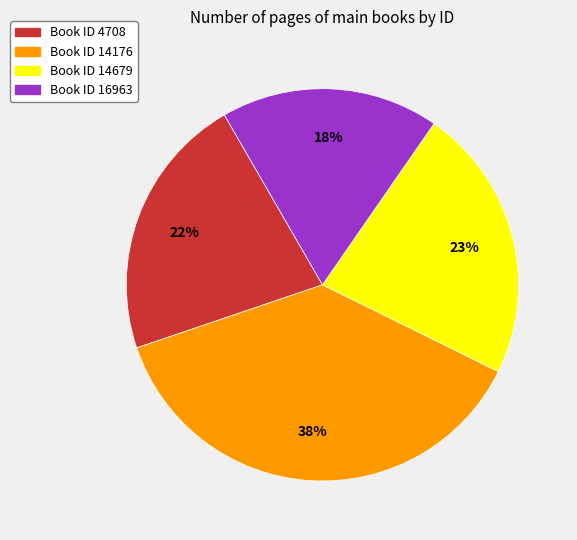

To the nearest percent, what is the average slice percentage?

25%